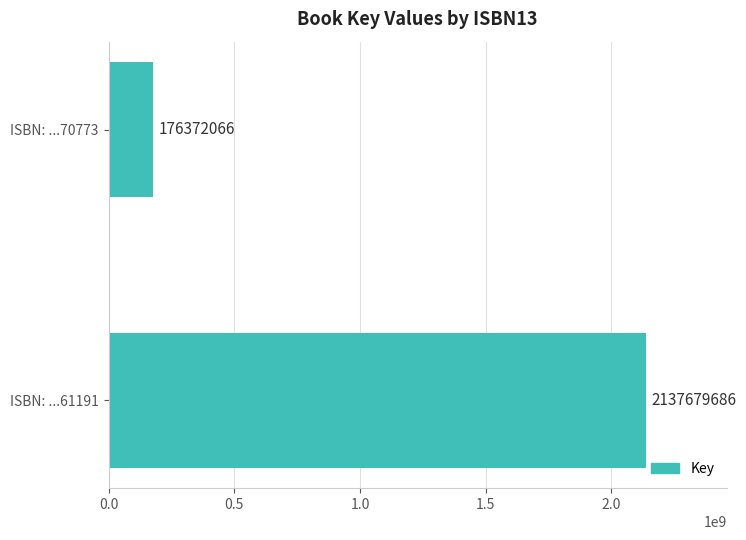

Is it true that the value at ISBN: ...61191 is 2137679686?

True